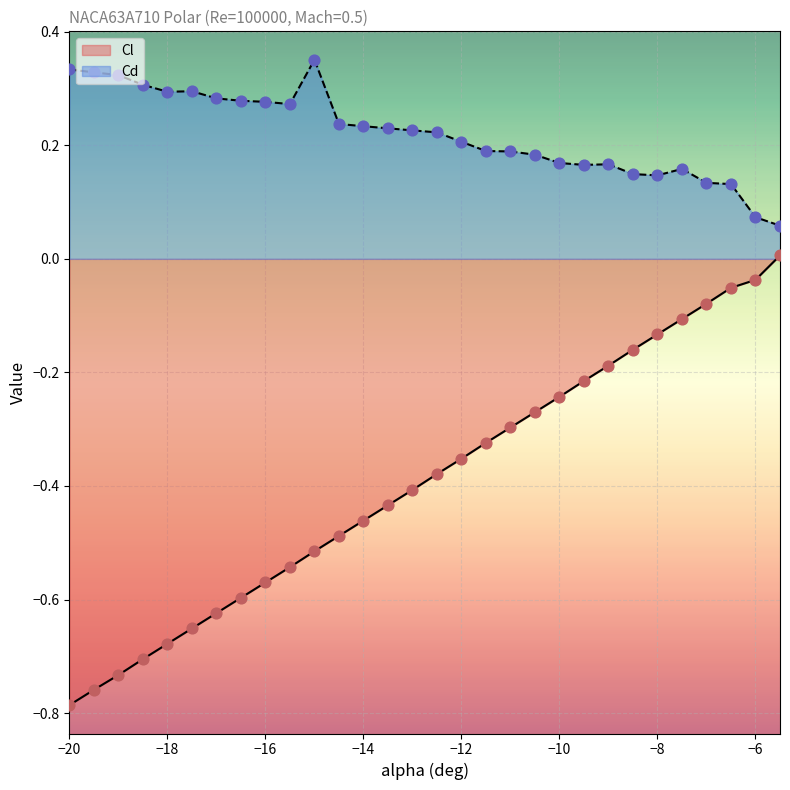

Which series reaches the maximum Y coordinate?

Cd